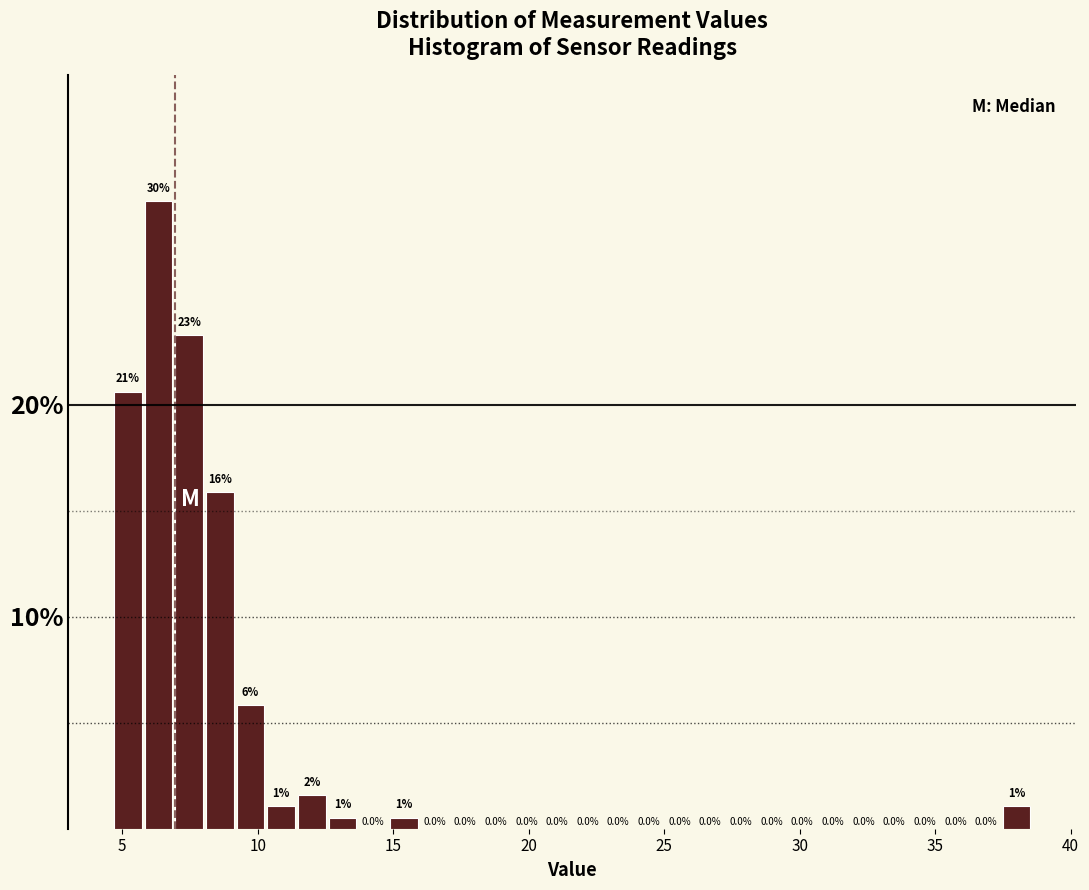

Read against the x-axis, roughly where is the centre of the tallest bar?

6.5